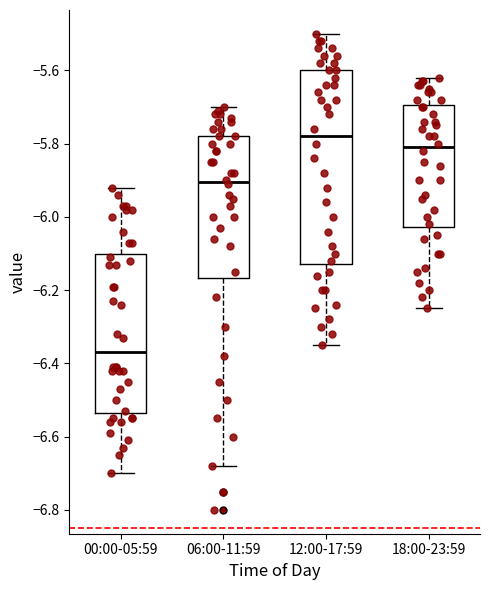

Which box is the tallest, from its lower edge to its upper edge?

12:00-17:59